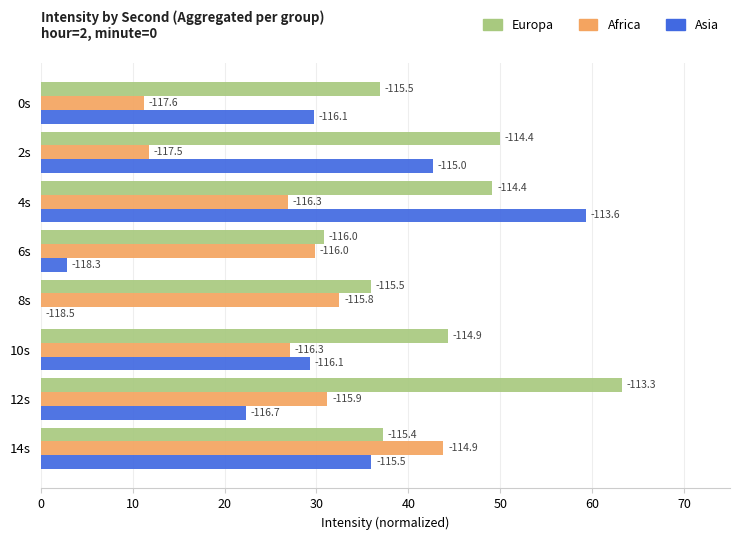

Reading left to right, what are all the values shown in this chart?

Europa: 36.9	50.0	49.2	30.8	36.0	44.3	63.2	37.2
Africa: 11.2	11.8	26.9	29.9	32.5	27.2	31.2	43.8
Asia: 29.8	42.7	59.3	2.8	0.0	29.3	22.3	36.0